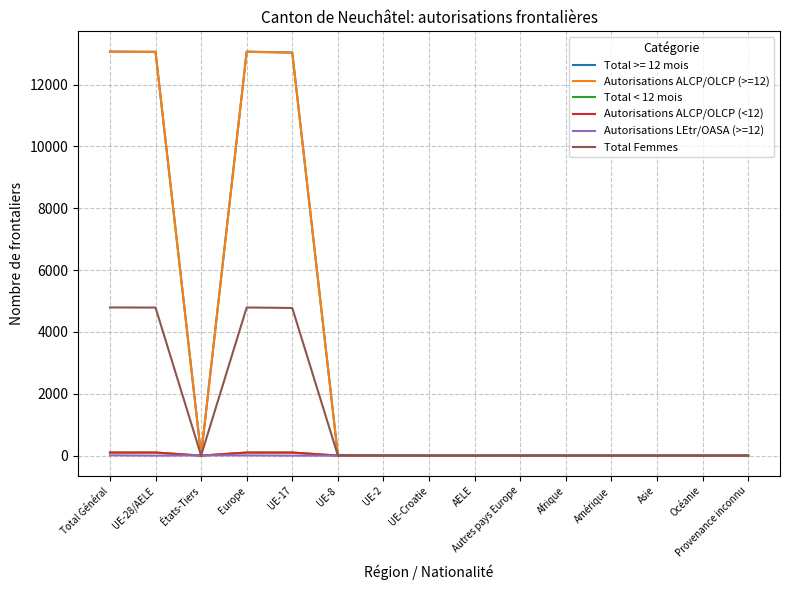

Where is the first local maximum for Total Femmes?

Europe